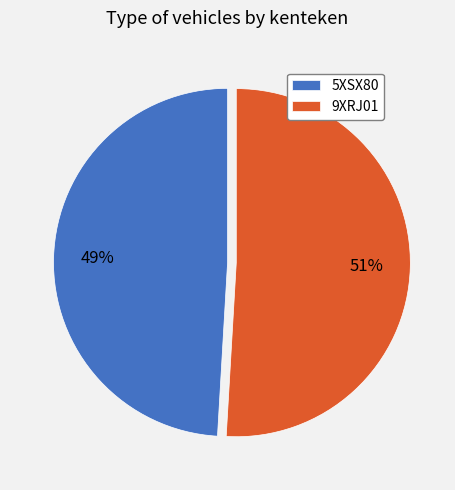

Is it true that 9XRJ01 is 42% of the pie?

False